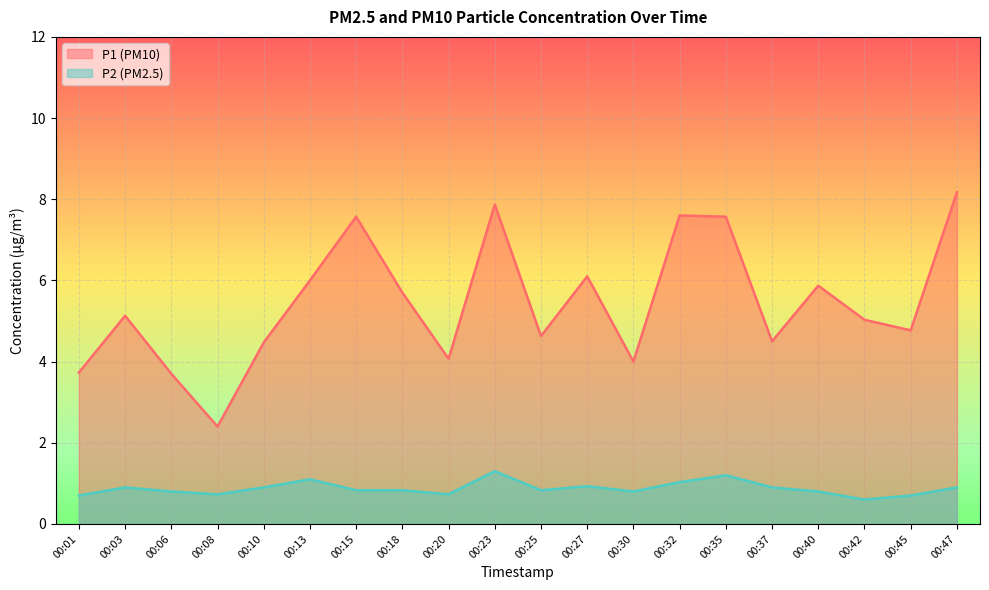

At how many categories does at least one series exceed 3?

19